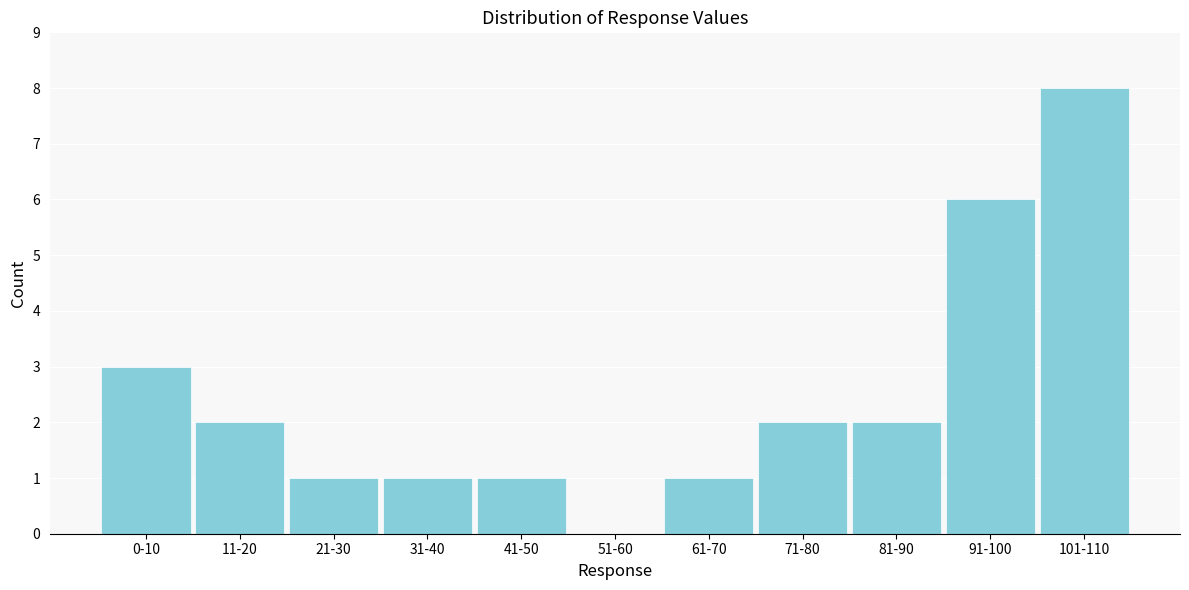

Reading left to right, extract all data points from this chart.

0-10=3	11-20=2	21-30=1	31-40=1	41-50=1	51-60=0	61-70=1	71-80=2	81-90=2	91-100=6	101-110=8